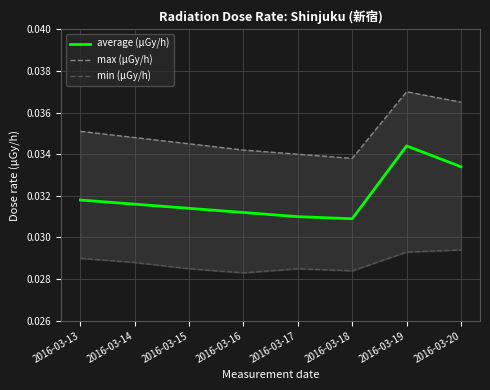

Does the chart display data point markers on the line(s)?

No